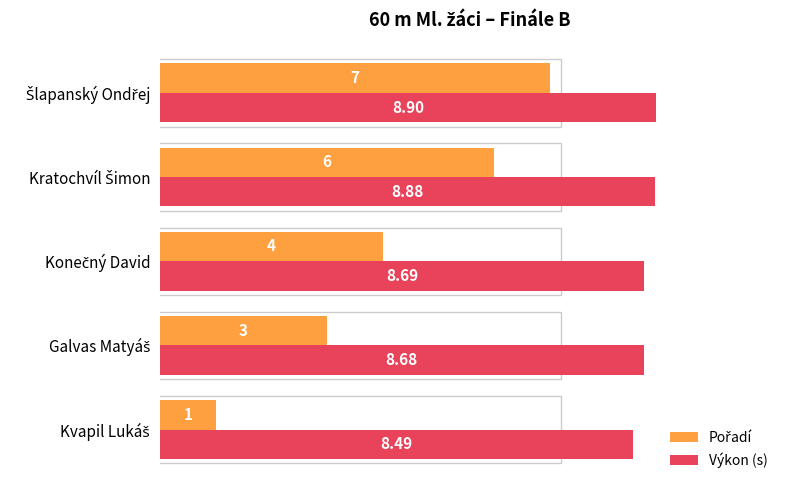

Which series has the largest total across all categories?

Výkon (s)